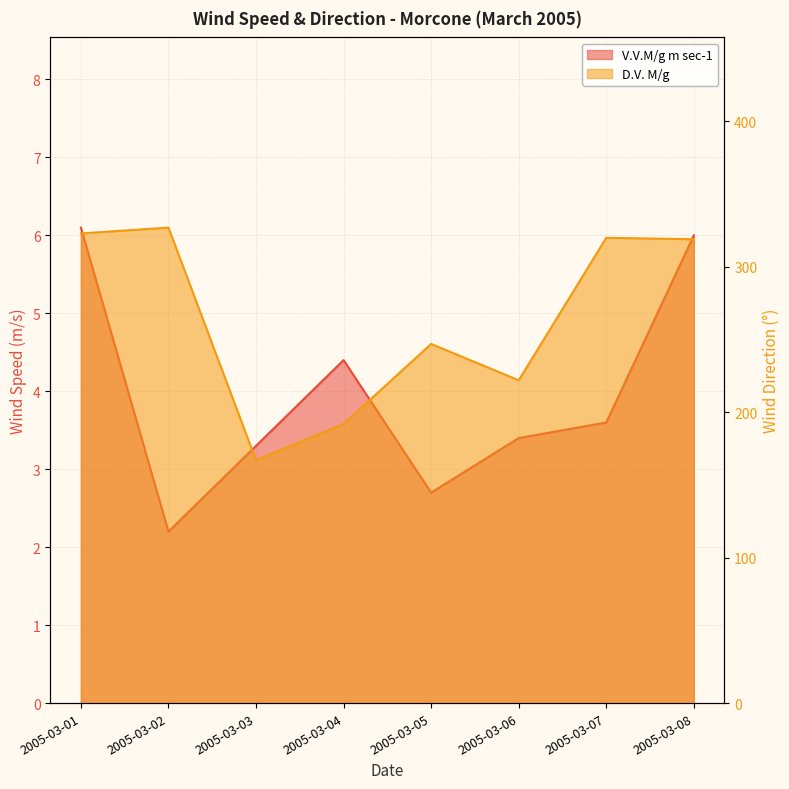

Which series changed the most between 2005-03-02 and 2005-03-06?

D.V. M/g